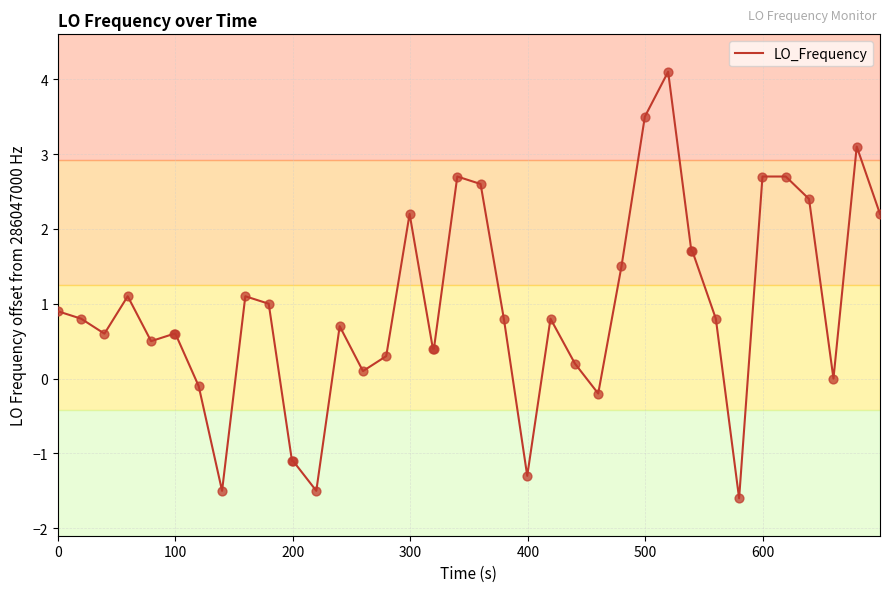

What is the smallest value displayed?

-1.6